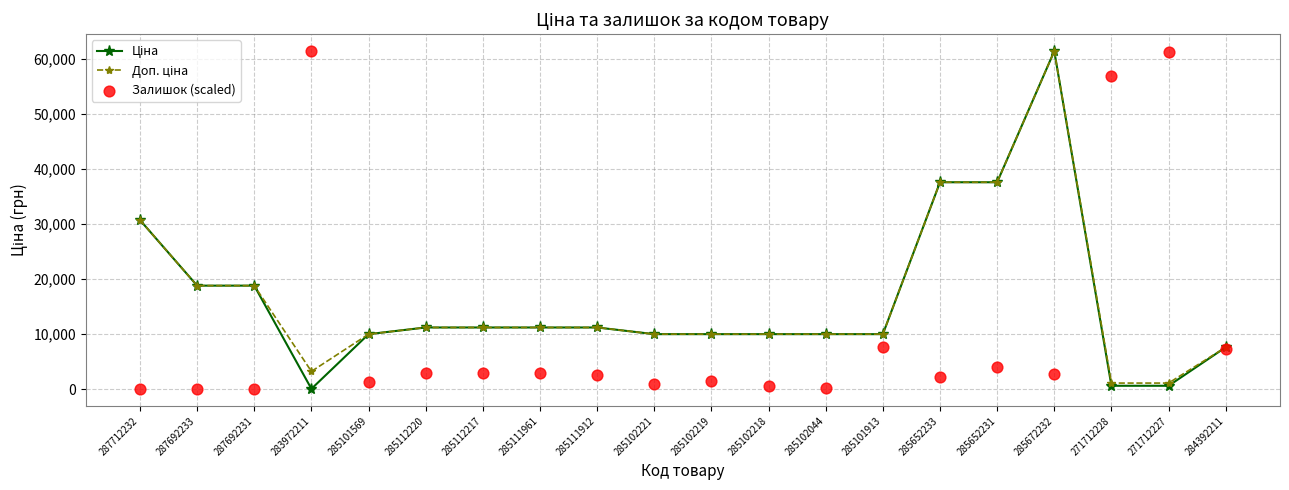

At how many categories does at least one series exceed 16399?

9